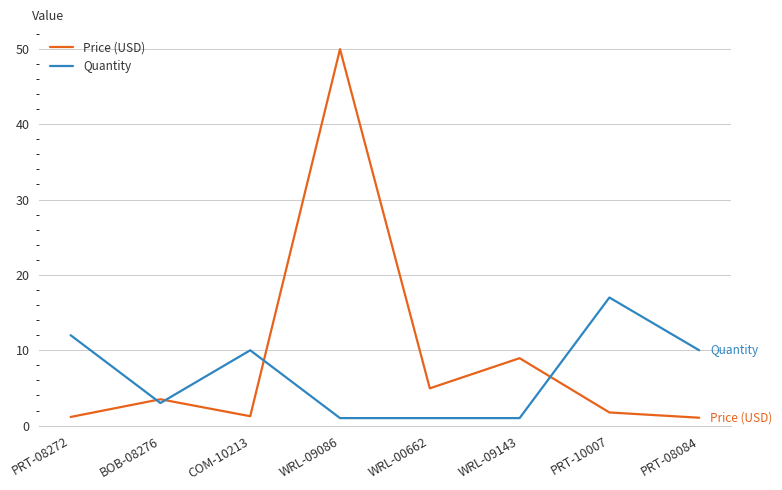

How many times do Quantity and Price (USD) cross each other?

4